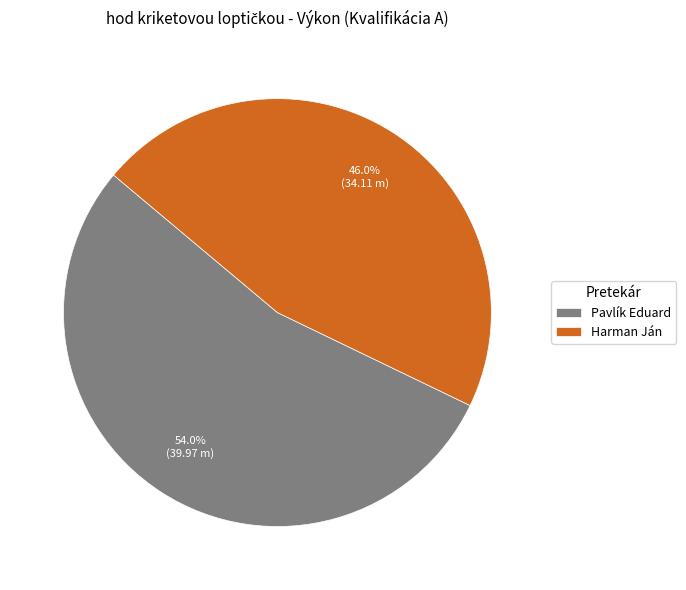

The Pavlík Eduard slice represents 54% of the pie. True or false?

True